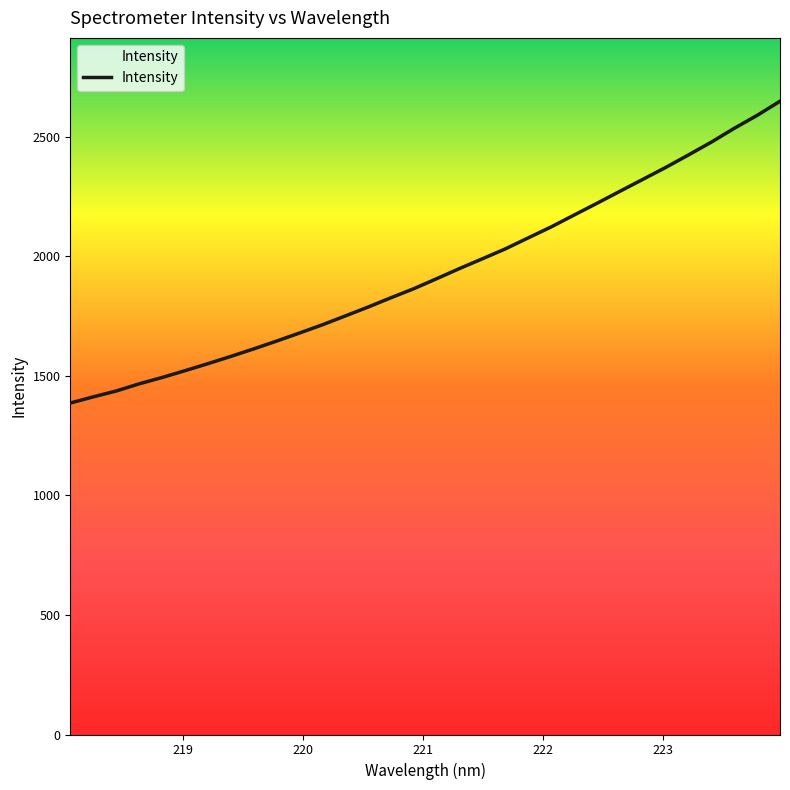

What is the smallest value displayed?

1386.2